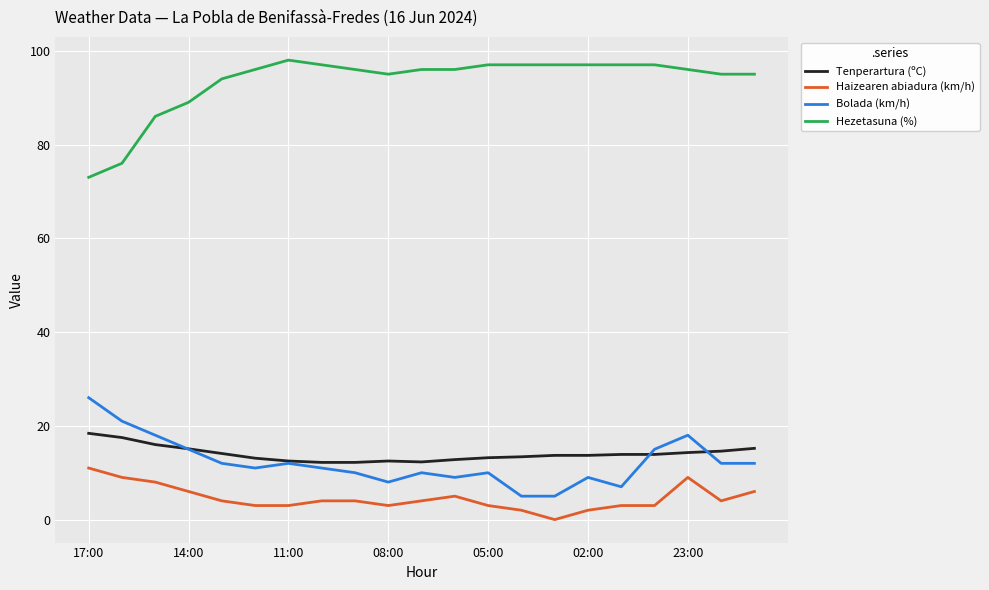

Rank the series by their maximum value, from lowest to highest.

Haizearen abiadura (km/h), Tenperartura (ºC), Bolada (km/h), Hezetasuna (%)